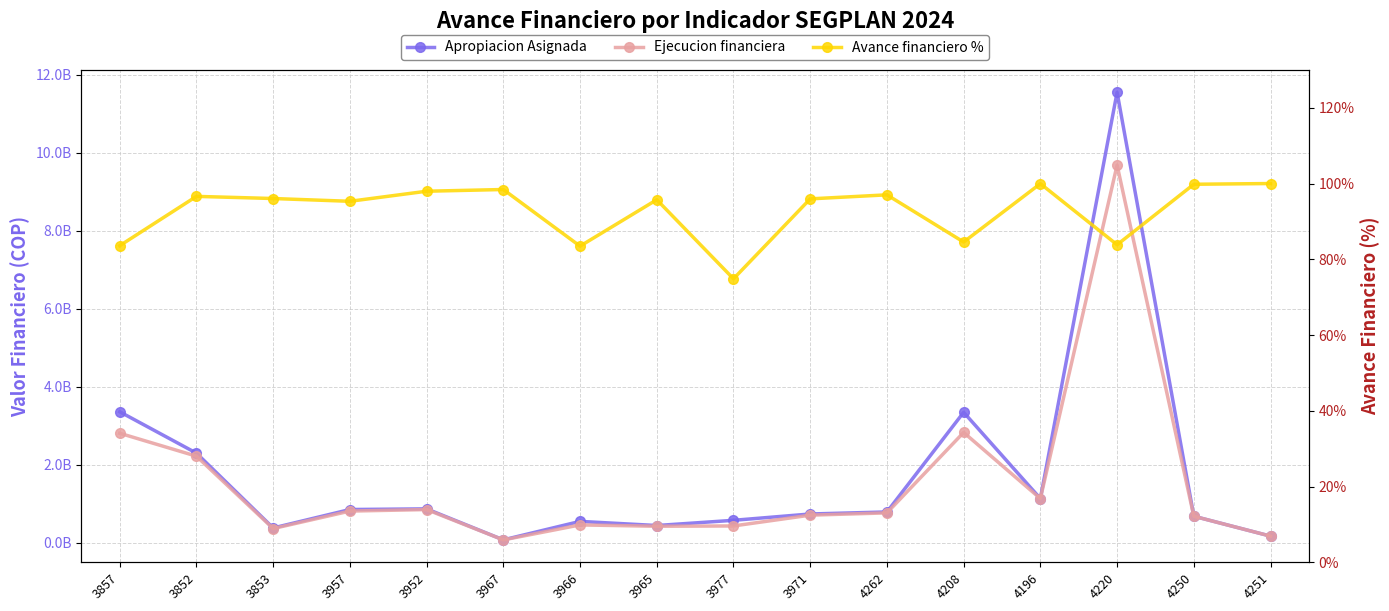

Reading left to right, what are all the values shown in this chart?

Apropiacion Asignada: 3857=3359063192.0	3852=2297801507.0	3853=378798493.0	3957=852156500.0	3952=868843500.0	3967=74000000.0	3966=547765000.0	3965=441841000.0	3977=575310147.0	3971=737467371.0	4262=789488746.0	4208=3345269916.0	4196=1132842980.0	4220=11551601749.0	4250=680350000.0	4251=169650000.0
Ejecucion financiera: 3857=2807746990.0	3852=2219861868.0	3853=363814166.0	3957=812179832.0	3952=851196068.0	3967=72833333.0	3966=457211669.0	3965=422946267.0	3977=430604820.0	3971=707617500.0	4262=765921655.0	4208=2828554492.0	4196=1132422068.0	4220=9684370697.0	4250=679041333.0	4251=169650000.0
Avance financiero %: 3857=83.6	3852=96.6	3853=96.0	3957=95.3	3952=98.0	3967=98.4	3966=83.5	3965=95.7	3977=74.8	3971=96.0	4262=97.0	4208=84.6	4196=100.0	4220=83.8	4250=99.8	4251=100.0